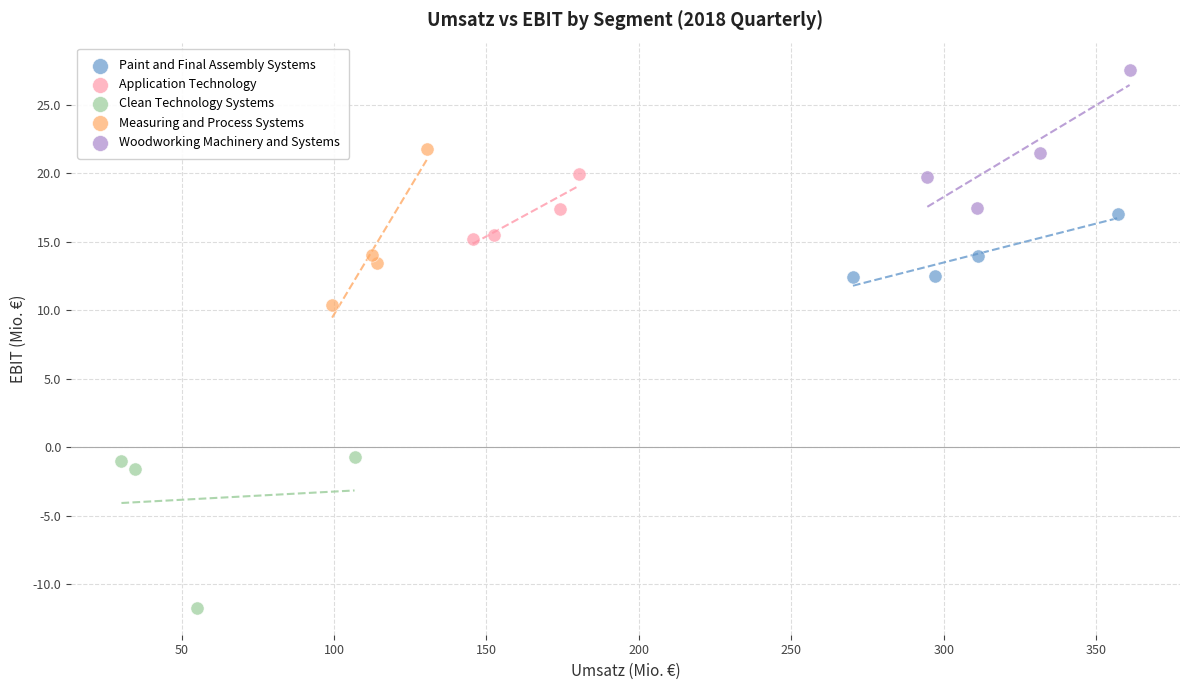

Which series contains the lowest Y value?

Clean Technology Systems